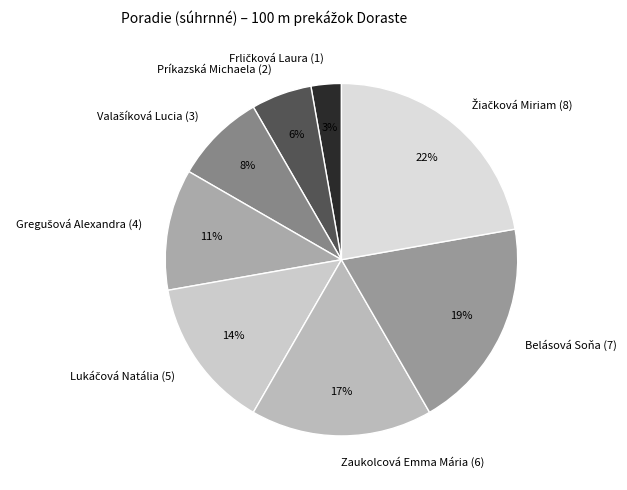

To the nearest percent, what is the difference between the largest and smallest slice percentages?

19%